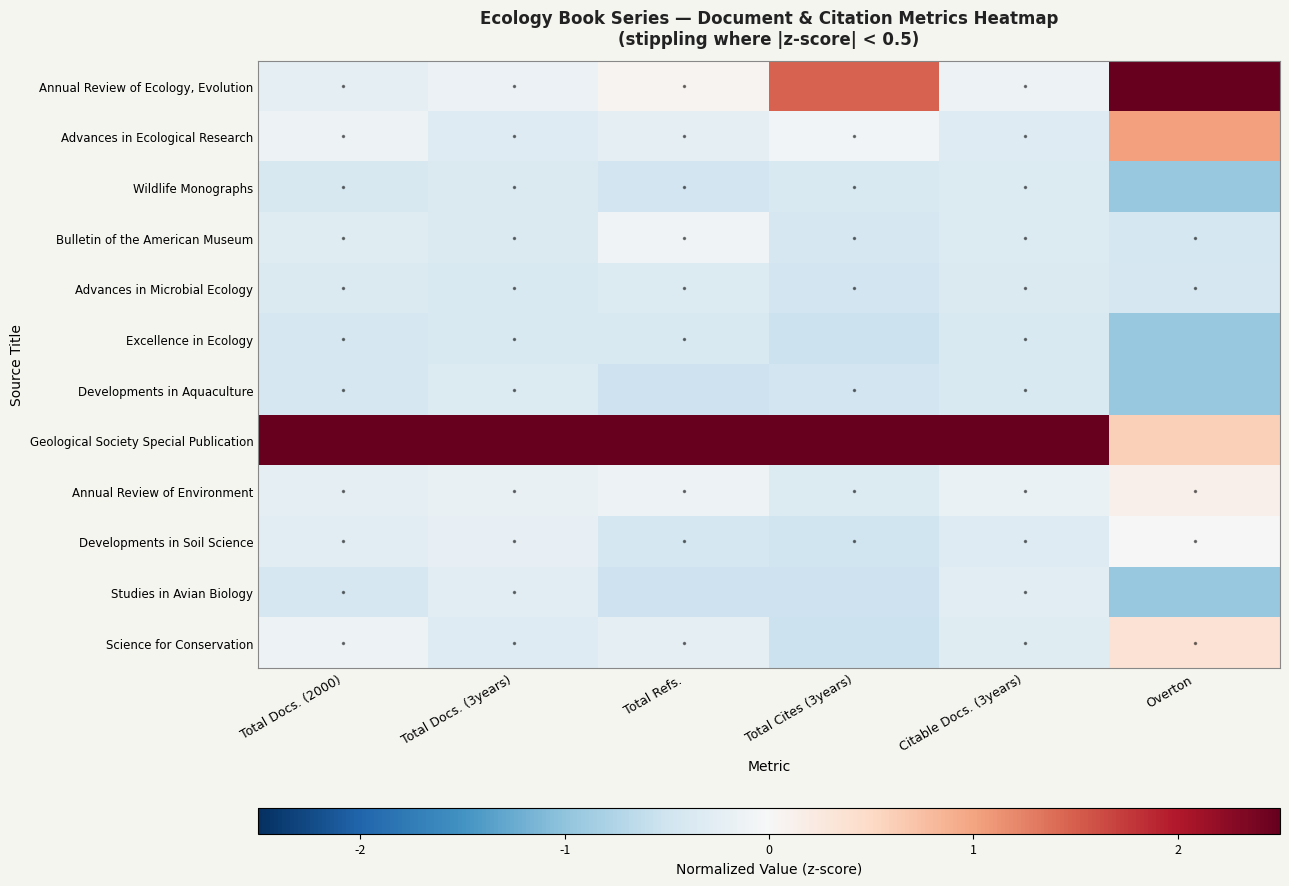

At how many categories does at least one series exceed 3?

4